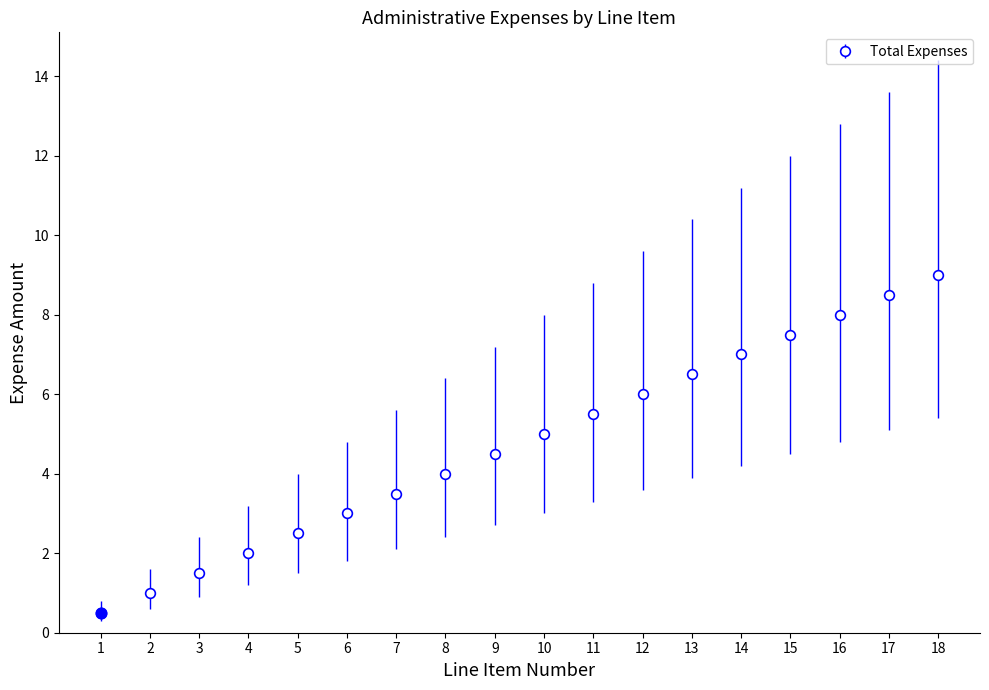

List the labels in order of value, smallest first.

1, 2, 3, 4, 5, 6, 7, 8, 9, 10, 11, 12, 13, 14, 15, 16, 17, 18